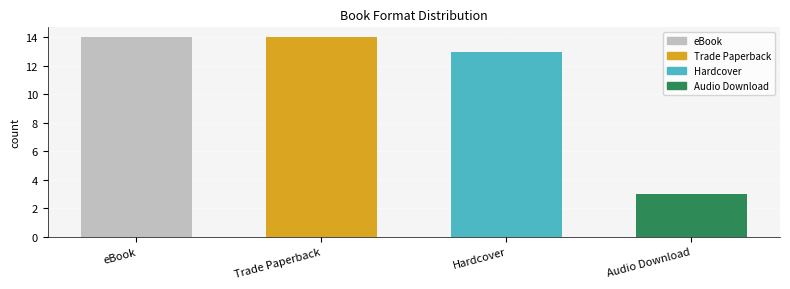

How many distinct data groups are displayed?

1